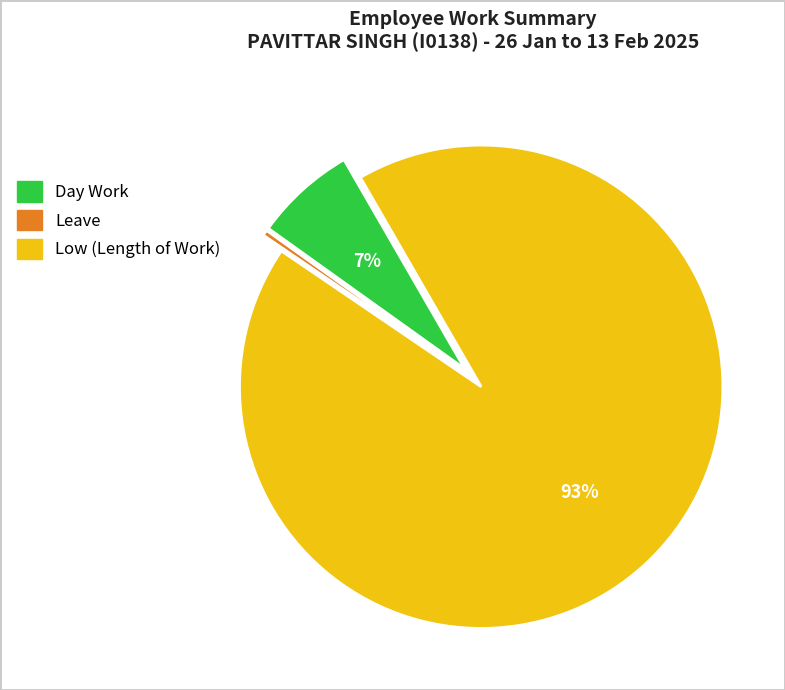

Is there any slice that represents more than half of the pie?

Yes